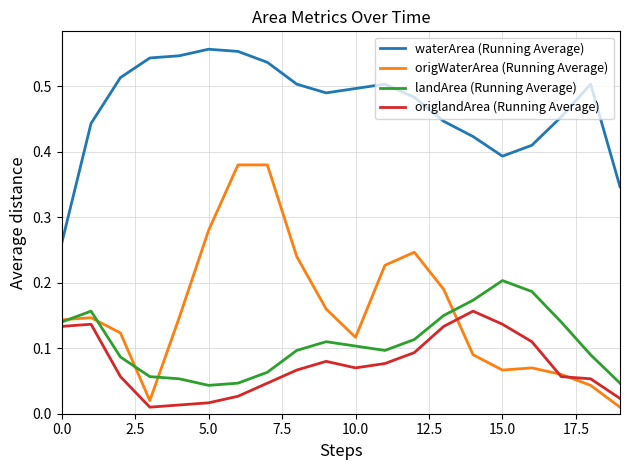

How many categories are shown in the chart?

20